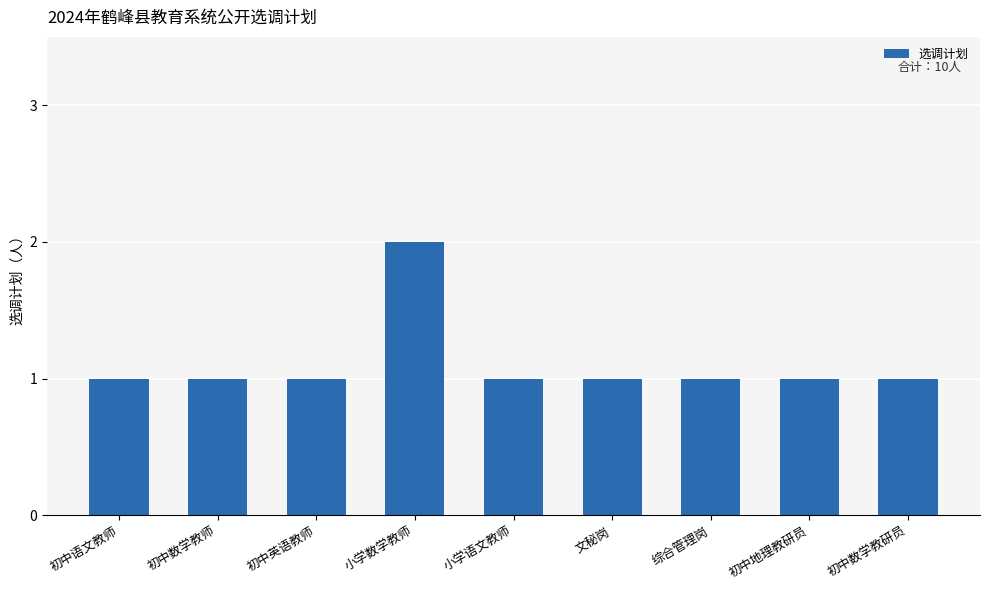

What is the difference between the values at 综合管理岗 and 小学数学教师?

1